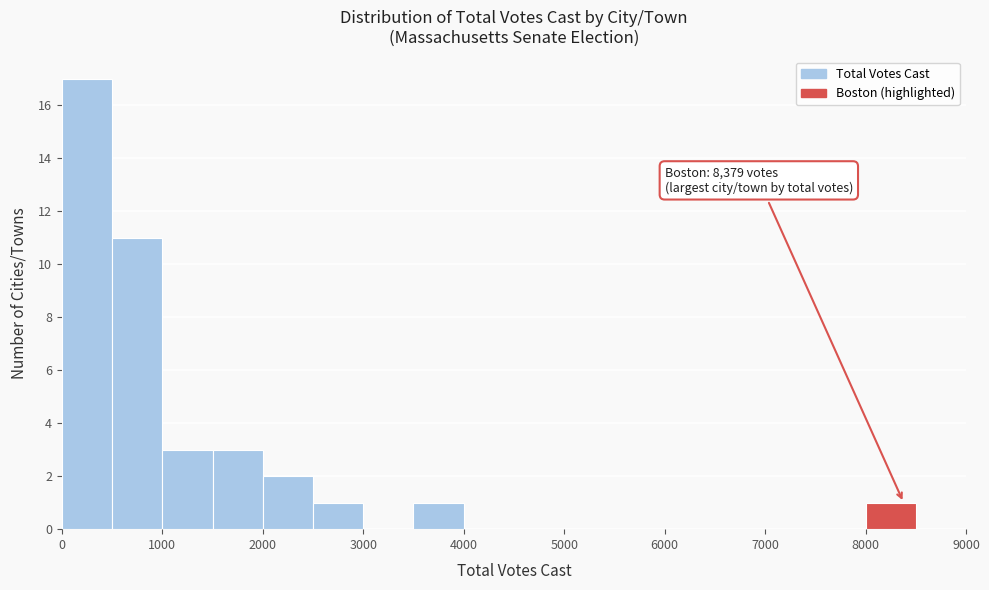

Over which range of the x-axis is the bar tallest?

0 to 500